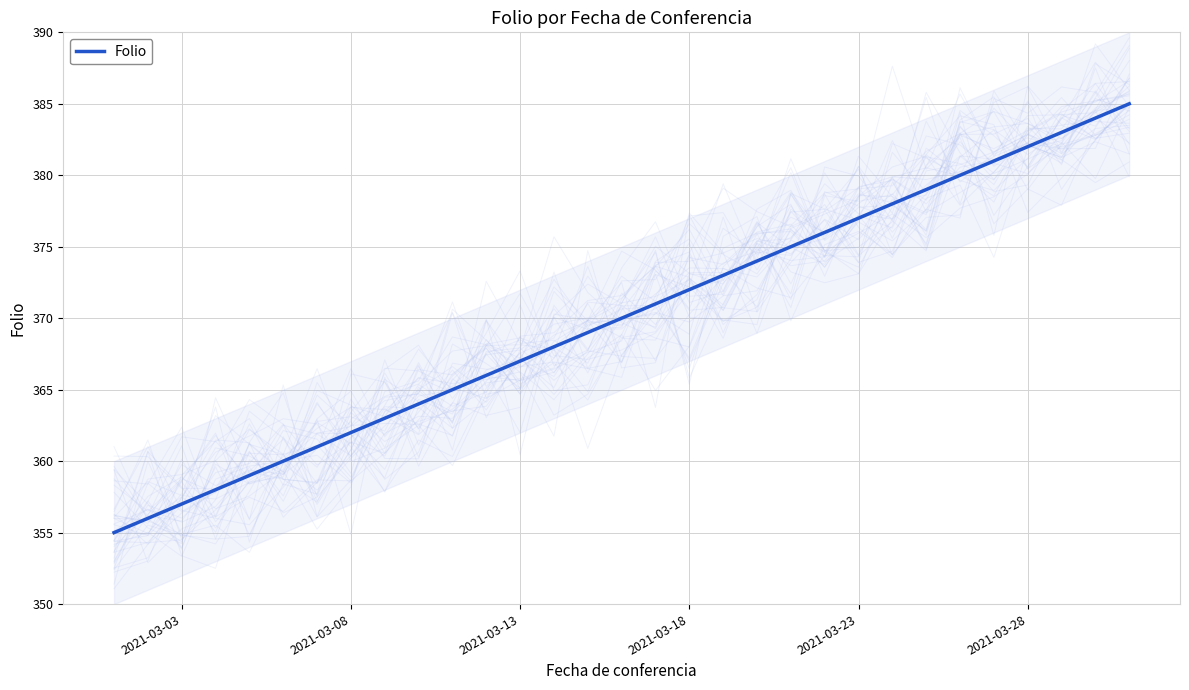

The value of Folio at 2021-03-18 is 192. True or false?

False